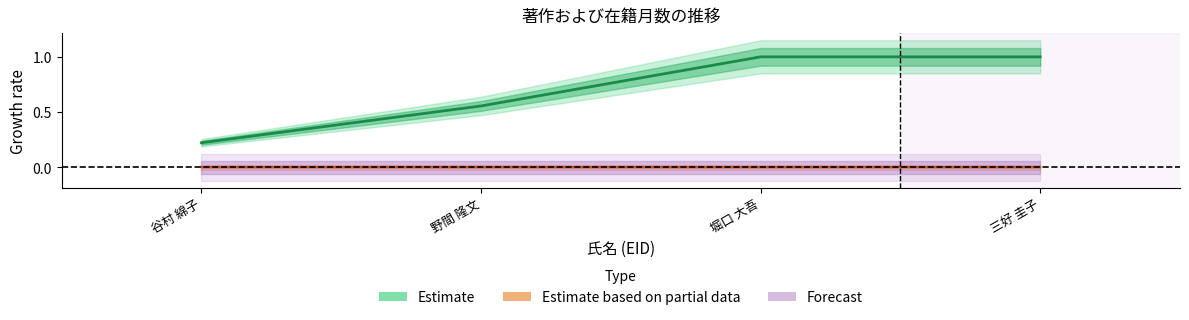

The value of 在籍月数 at 野間 隆文 is 0.3. True or false?

False